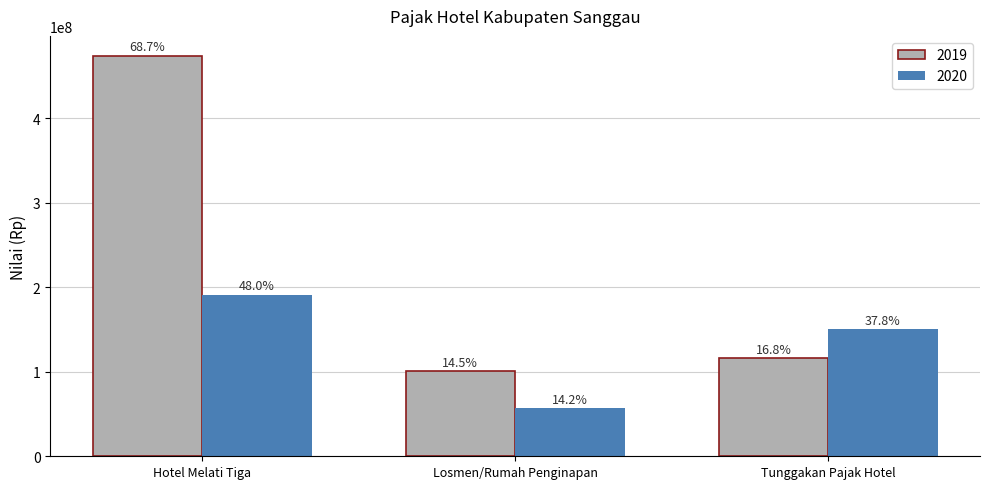

Is it true that 2020 equals 190988839 at Hotel Melati Tiga?

True